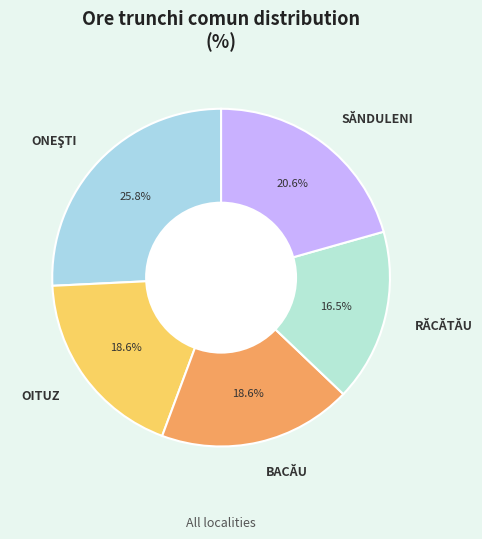

True or false: SĂNDULENI accounts for 21% of the total.

True